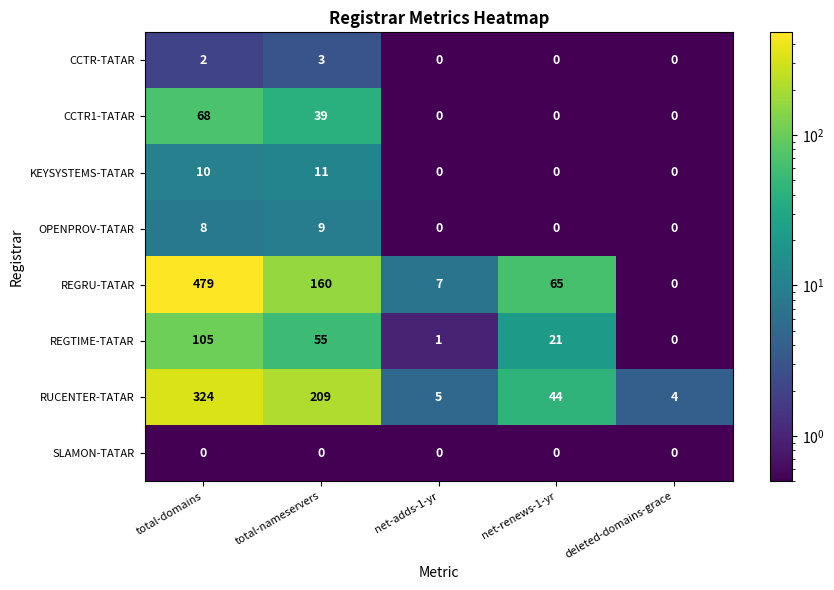

What is the highest value of the KEYSYSTEMS-TATAR series?

11